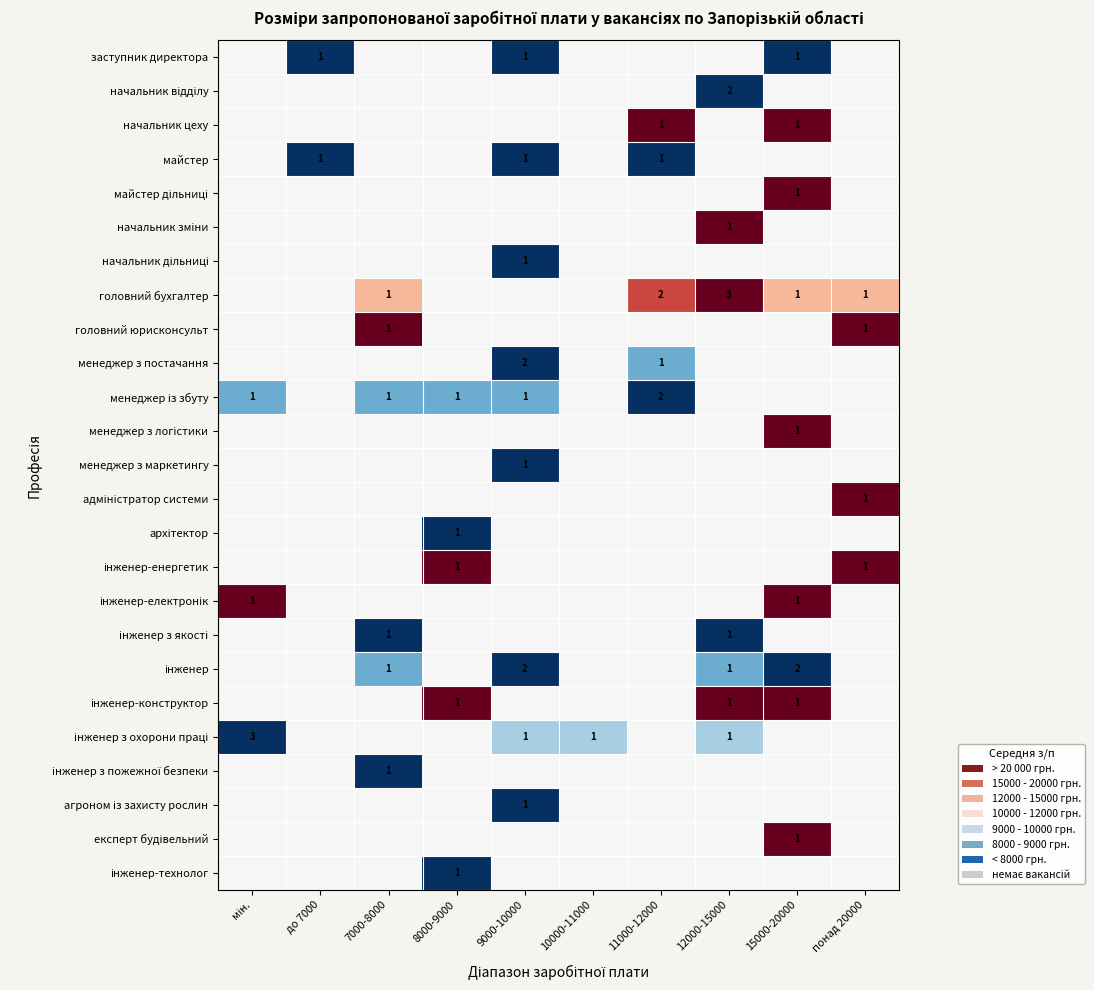

At how many categories does at least one series exceed 0?

7